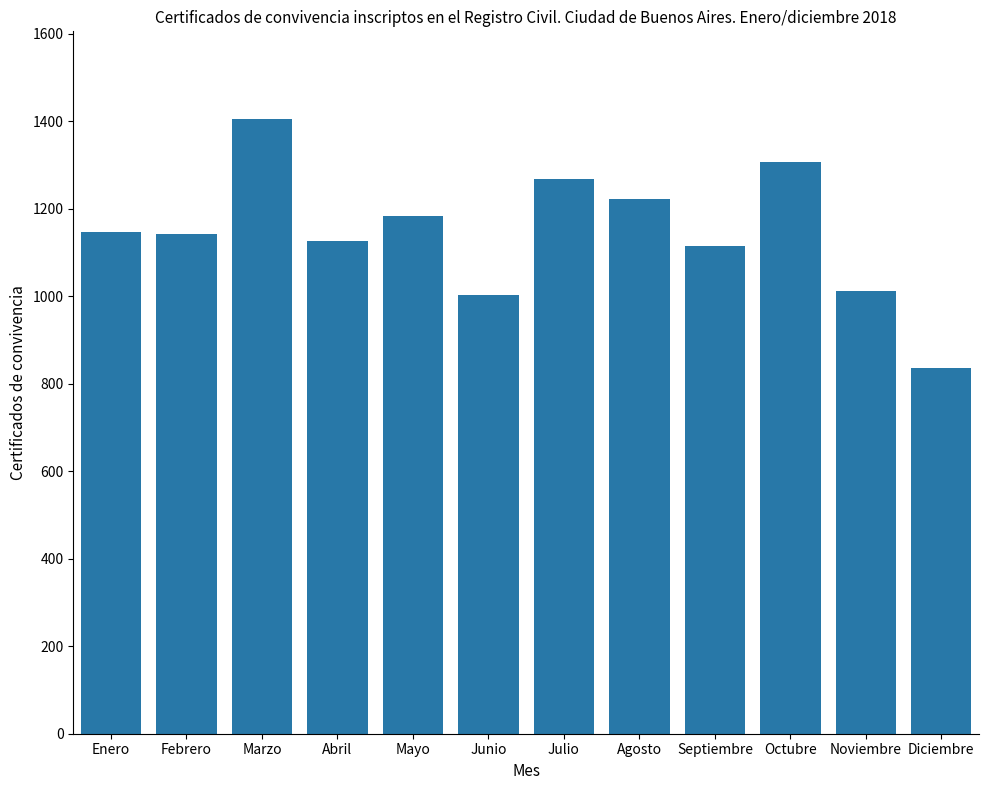

What is the difference between the maximum and second lowest values?

402